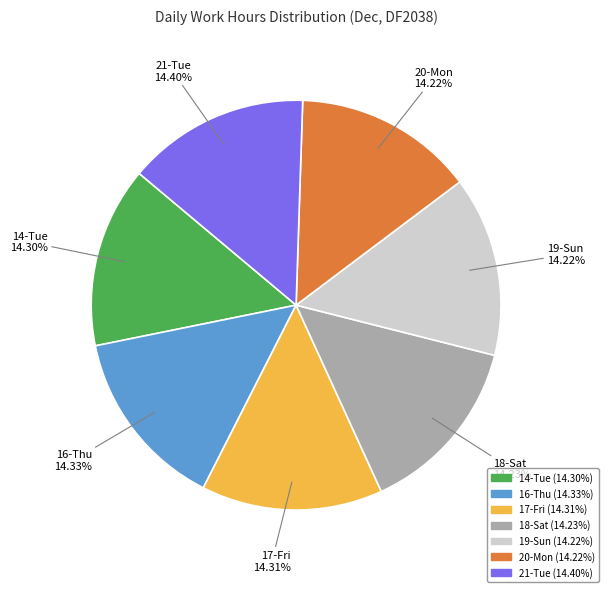

To the nearest percent, what is the average slice percentage?

14%